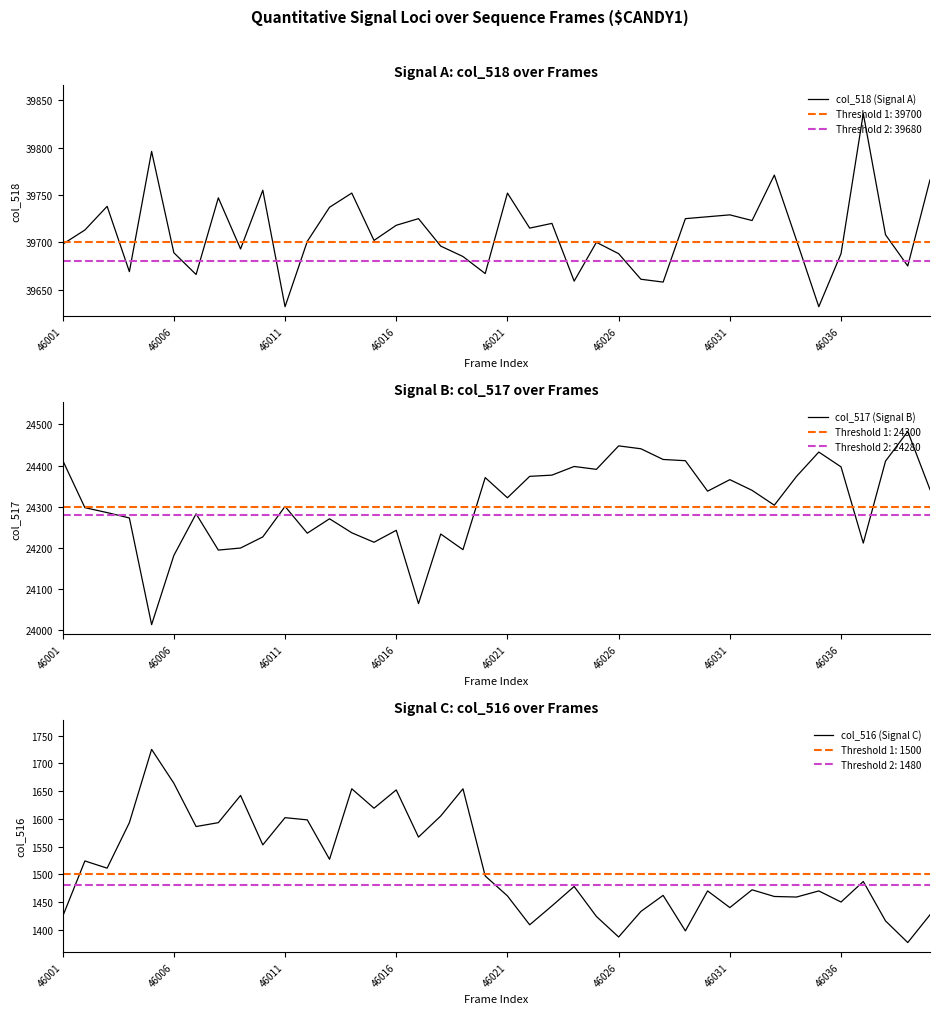

Is this an area chart (filled region under the line)?

No